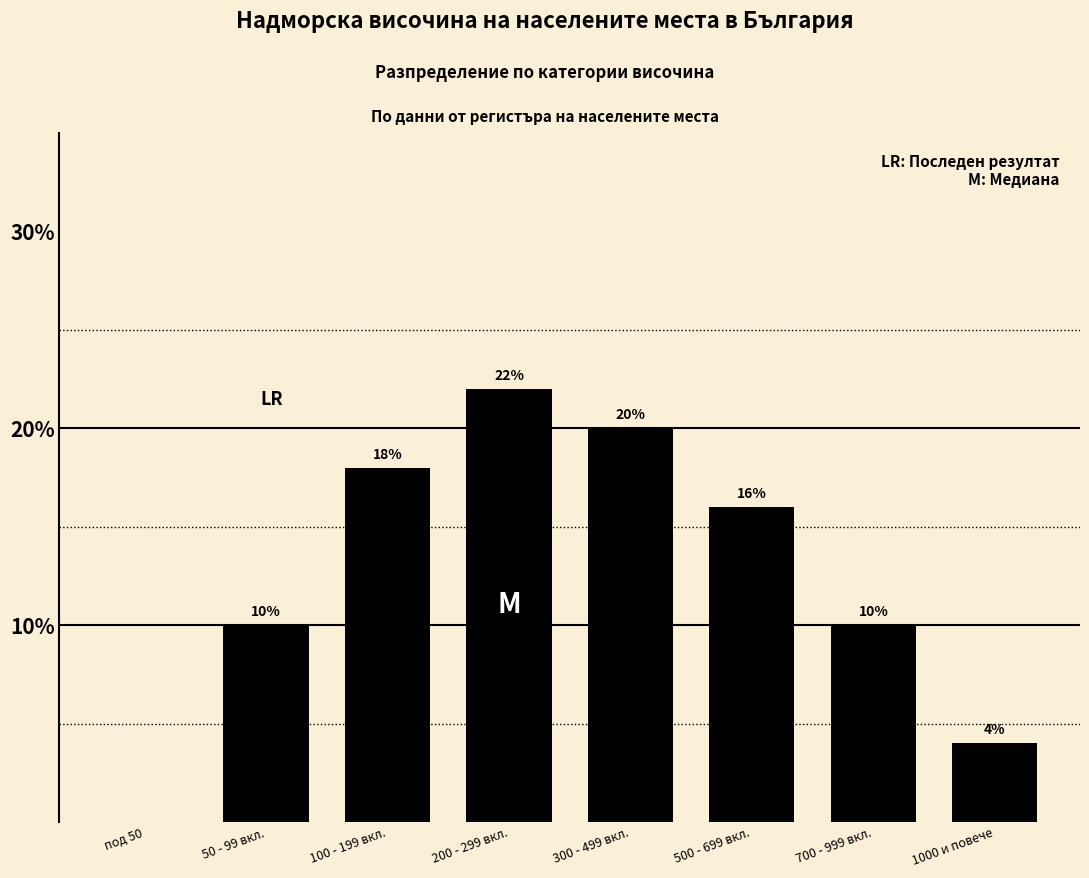

Reading right to left, list all the values displayed in this chart.

1000 и повече=4	700 - 999 вкл.=10	500 - 699 вкл.=16	300 - 499 вкл.=20	200 - 299 вкл.=22	100 - 199 вкл.=18	50 - 99 вкл.=10	под 50=0